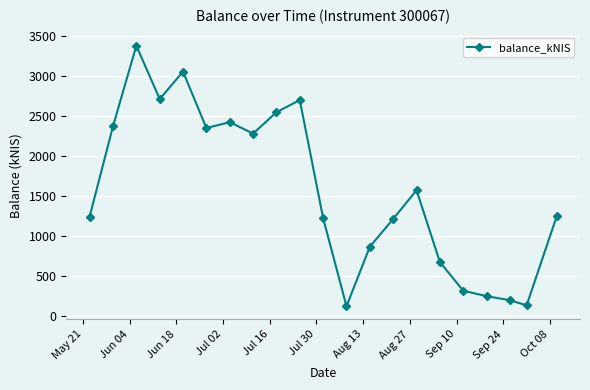

What is the sum of all values?

32912.9